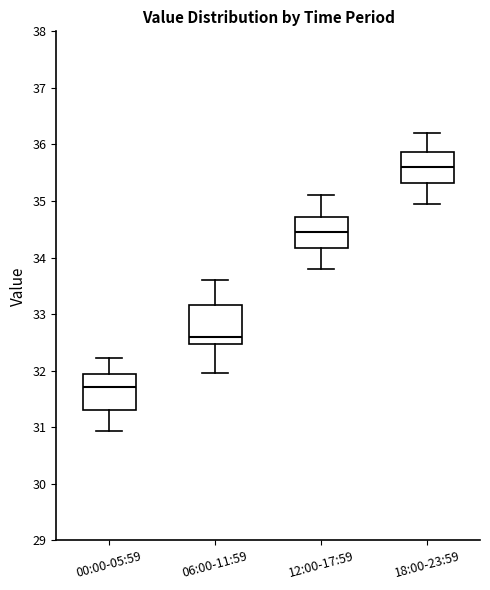

Which box has the highest median line?

18:00-23:59